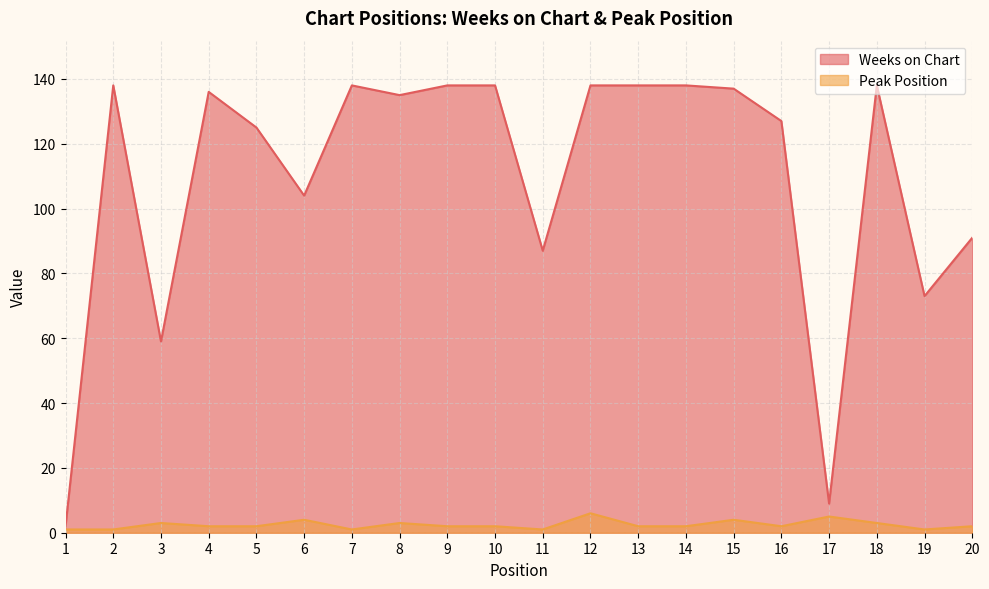

At which category does the chart reach its minimum across all series?

1